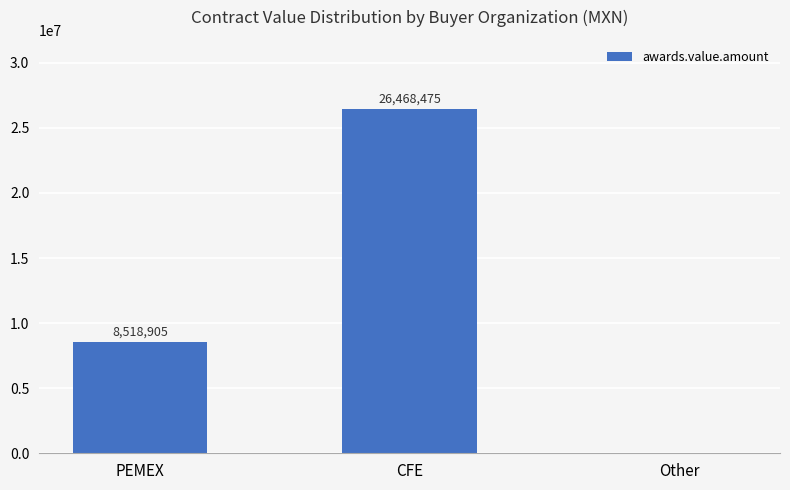

Is it true that the value at CFE is 26468475.2?

True